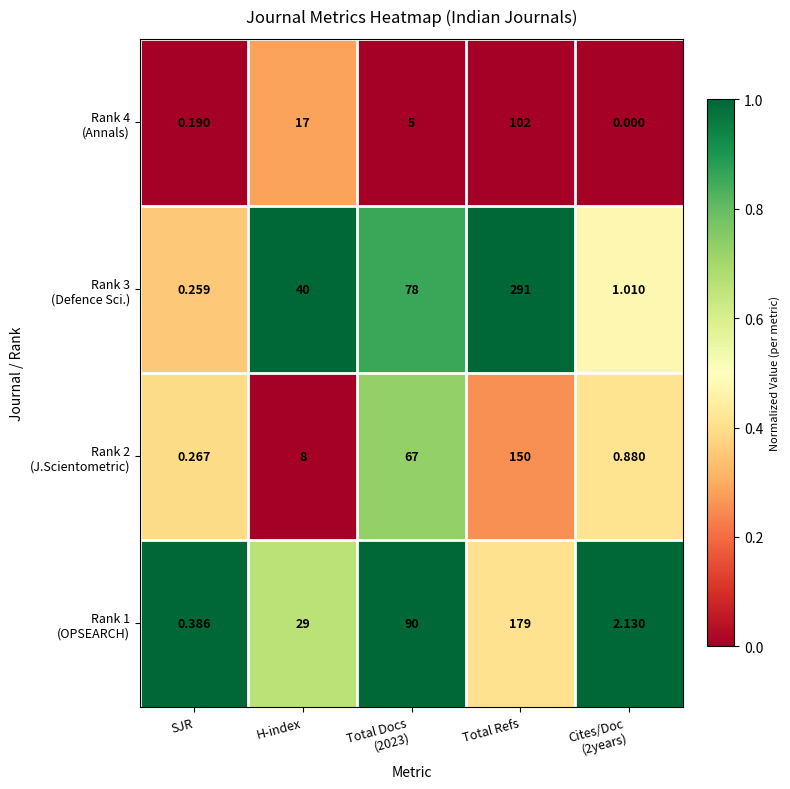

At which category is the sum across all series the highest?

Total Refs